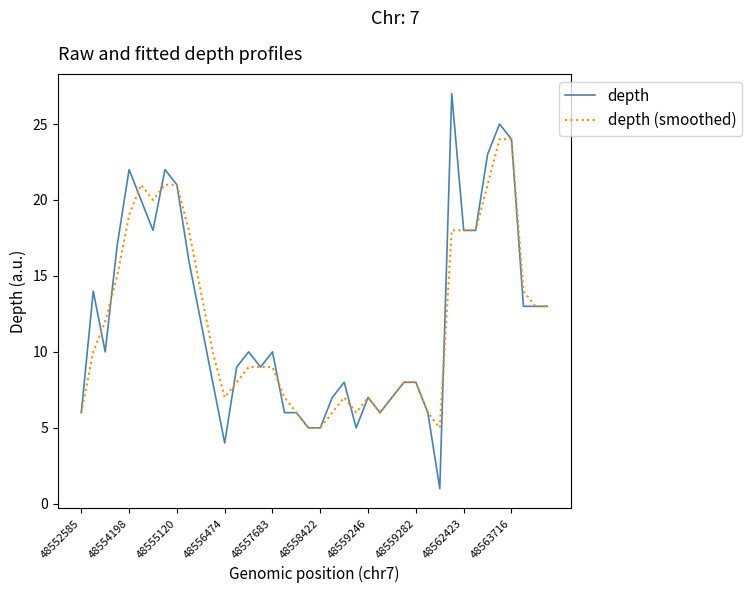

Which series has the widest spread of values?

depth